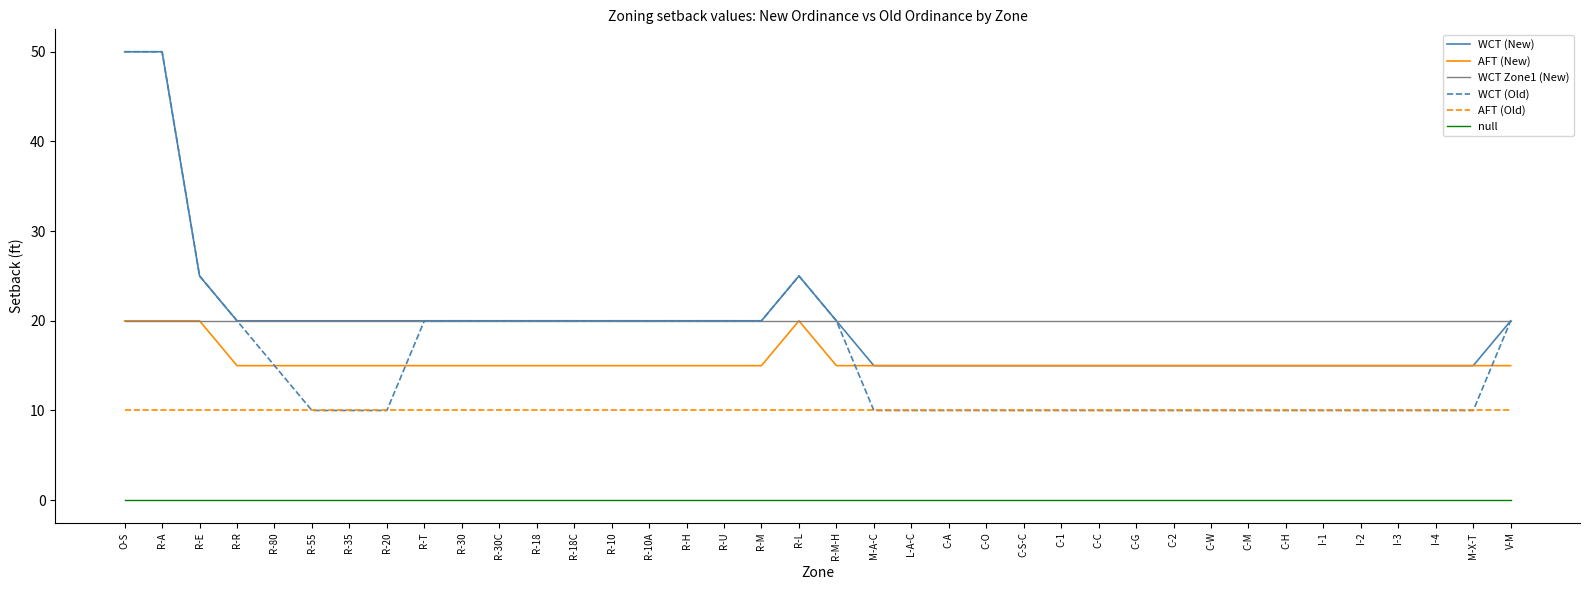

True or false: AFT (New) has a value of 15 at I-2.

True